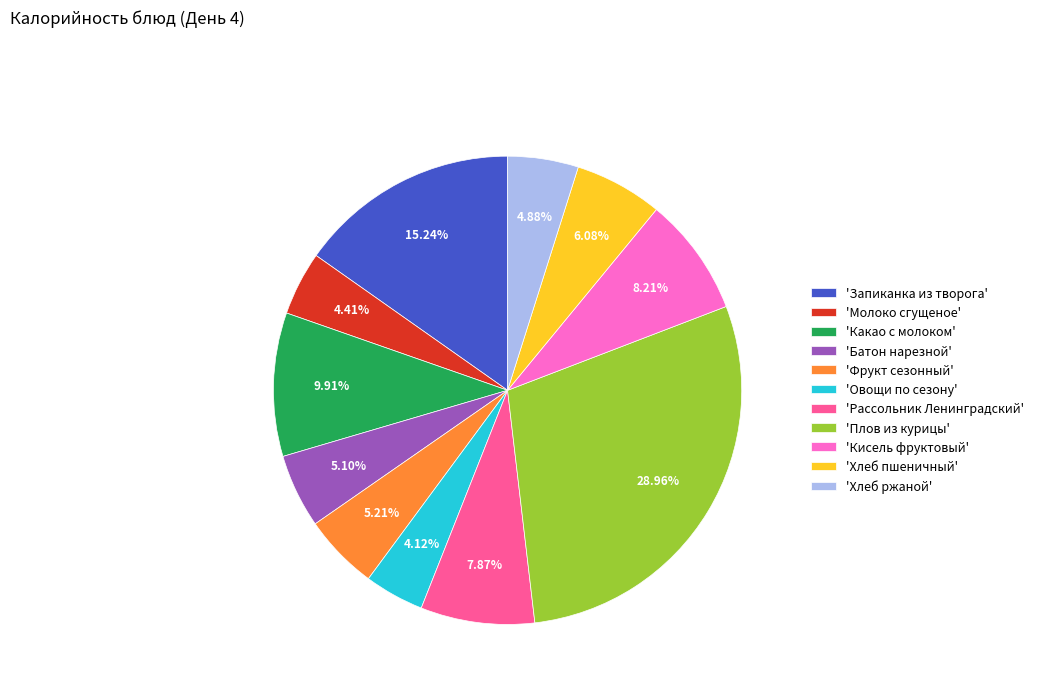

Between 'Батон нарезной' and 'Молоко сгущеное', which is larger?

'Батон нарезной'